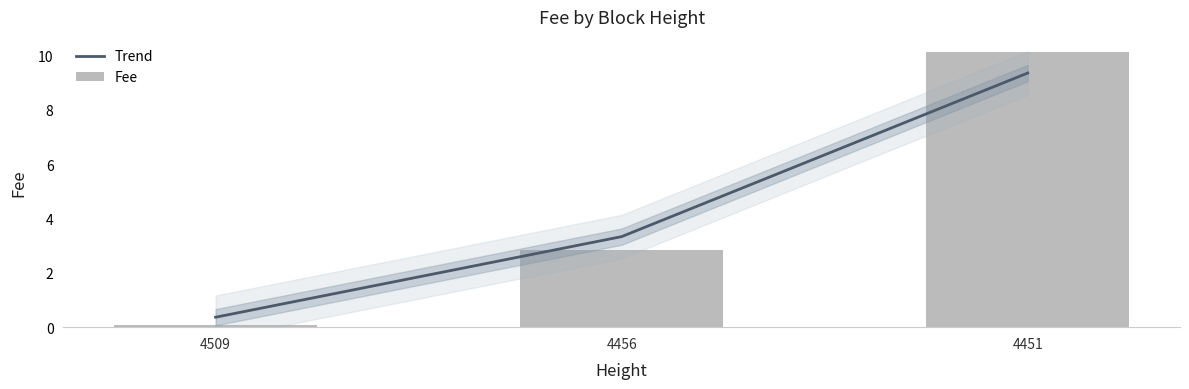

Rank the series by their maximum value, from highest to lowest.

Fee, Trend